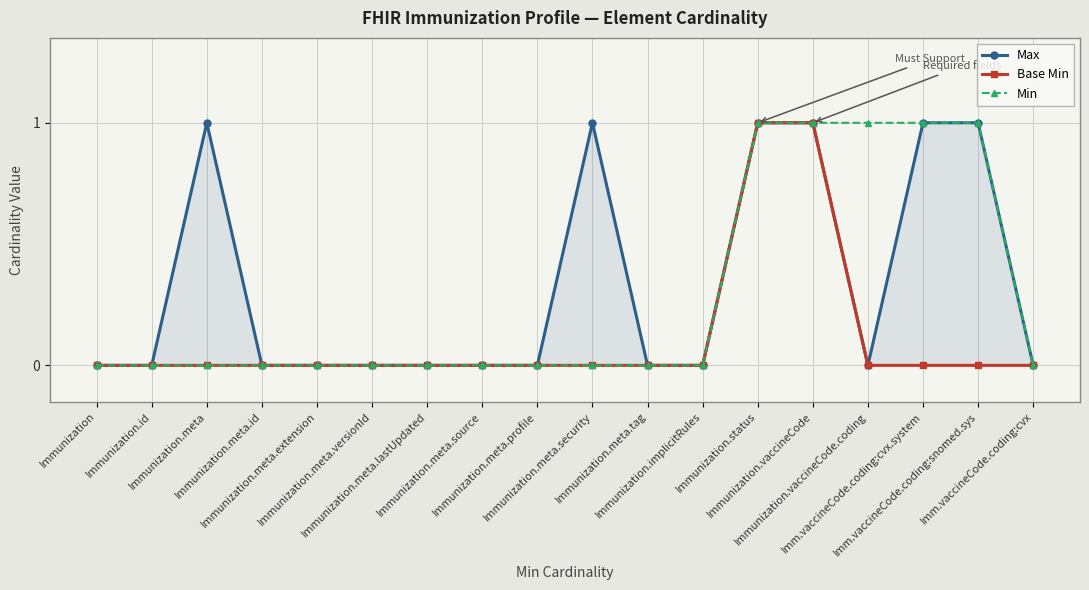

Is it true that Base Min equals 0 at Immunization.meta.source?

True